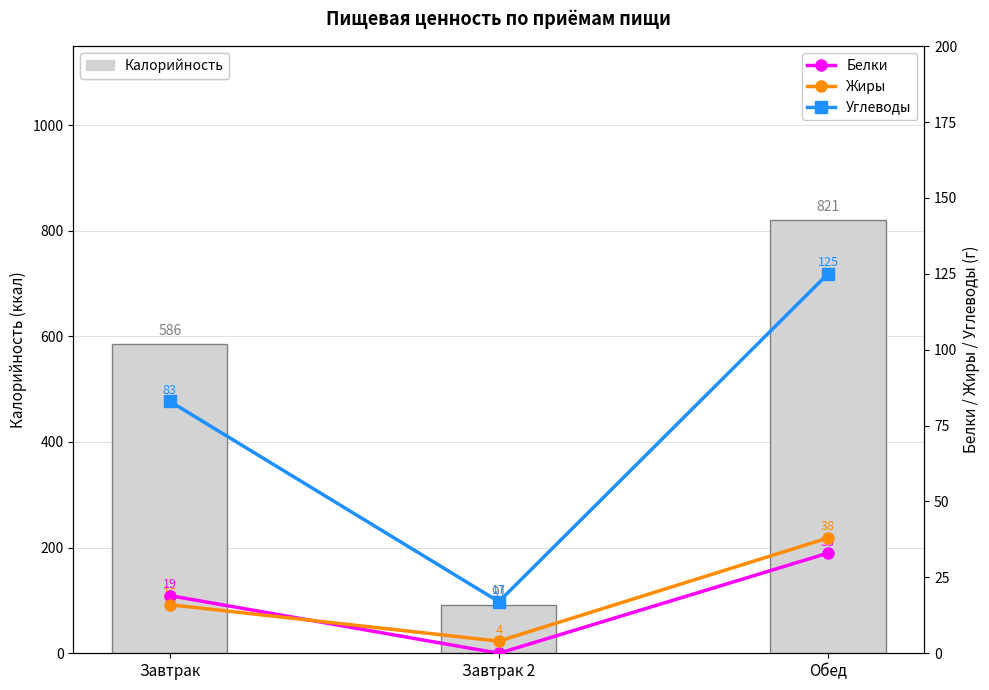

How many data points in Жиры are above 16?

1